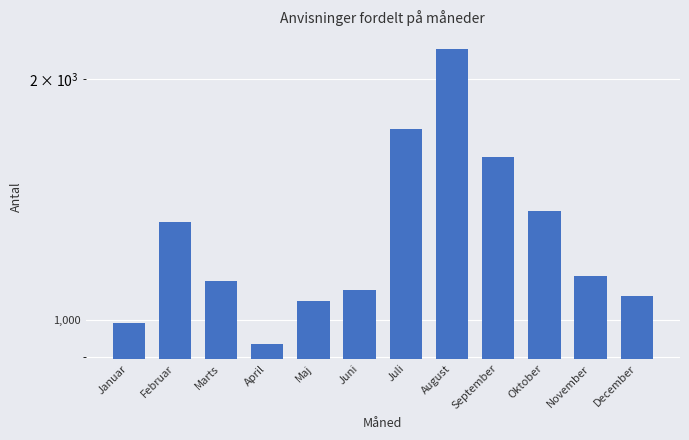

What is the label of the 10th bar from the left?

Oktober